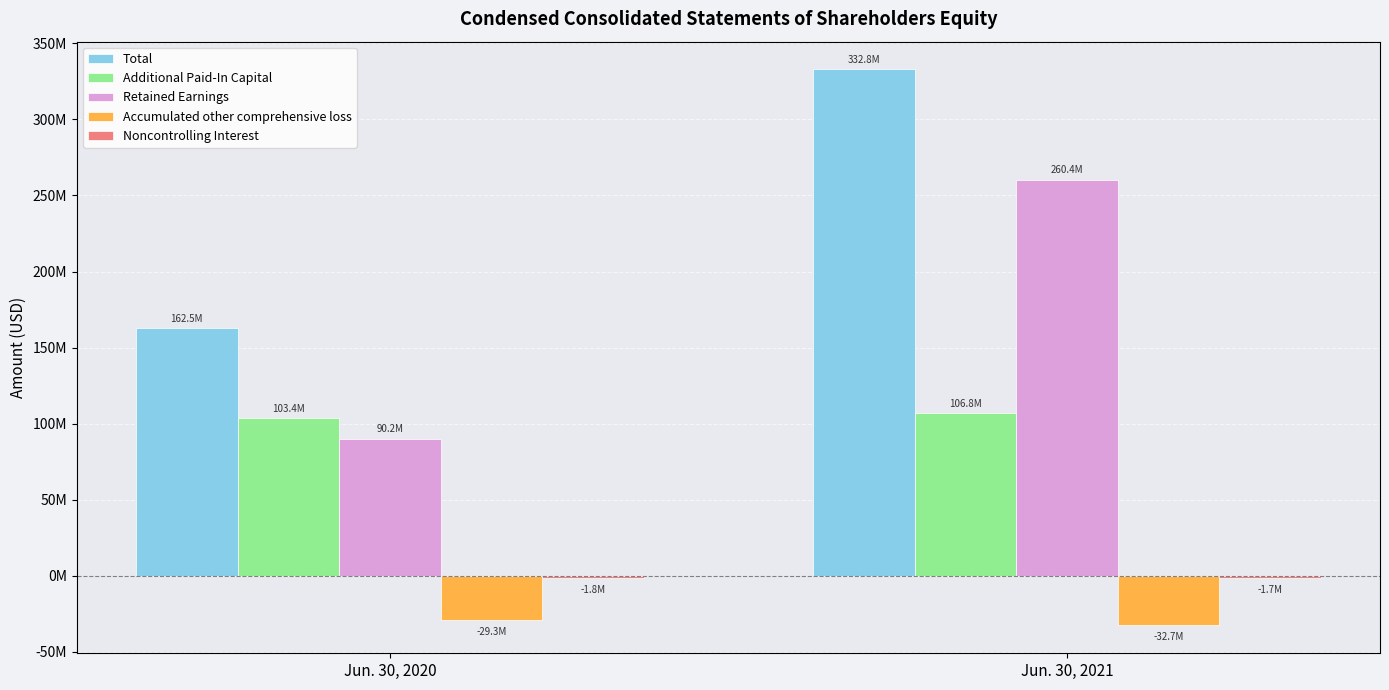

What is the spread (max minus min) of values at Jun. 30, 2021?

365587000